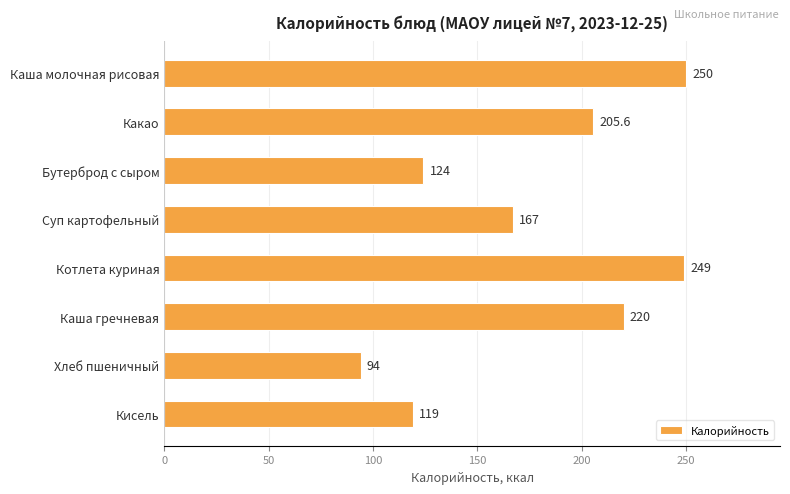

True or false: the data shows 205.6 at Какао.

True